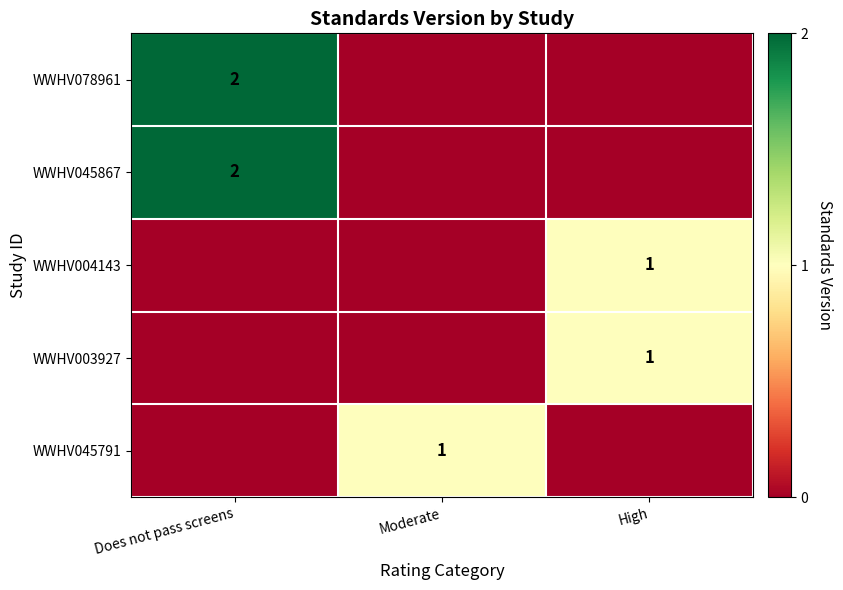

How many positive values does the WWHV003927 series have?

1